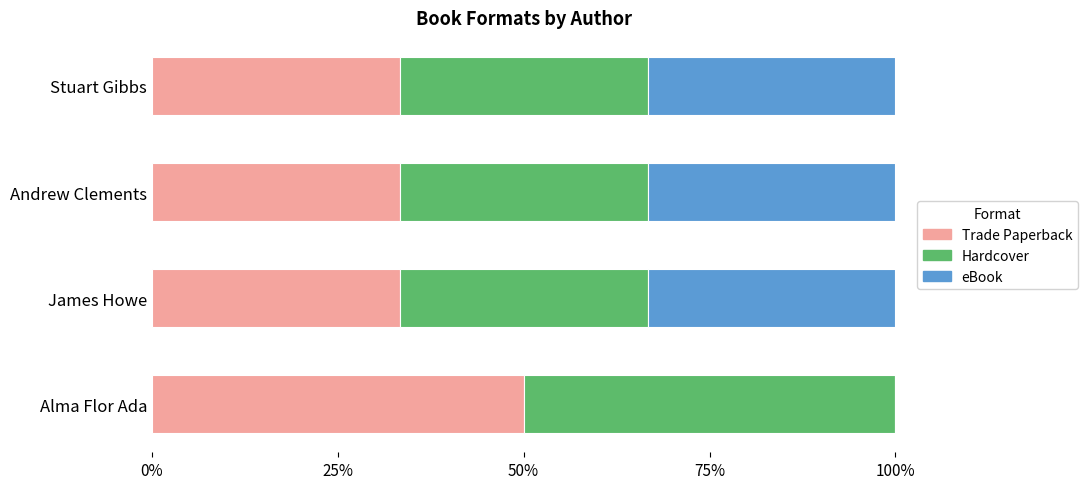

What is the total value across all series at Stuart Gibbs?

100.0